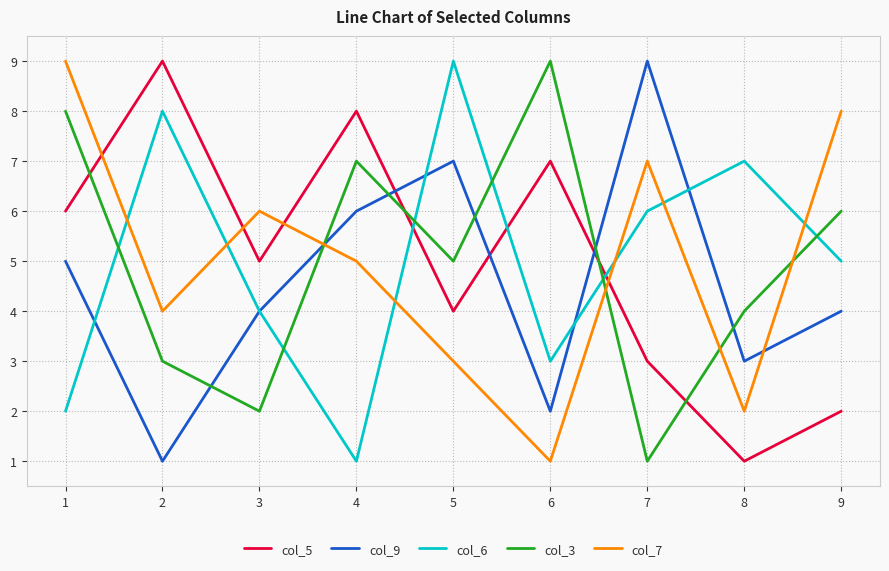

True or false: col_3 has more than 2 interior local peaks.

False